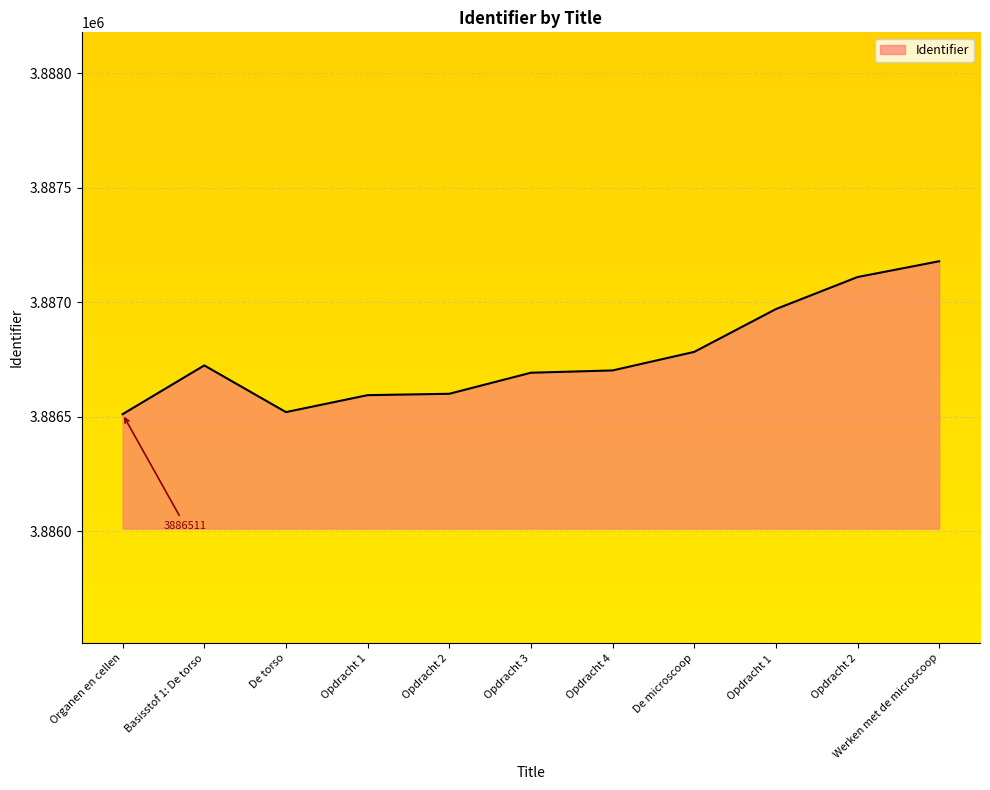

Which has a higher value, De torso or Opdracht 1 ?

Opdracht 1 